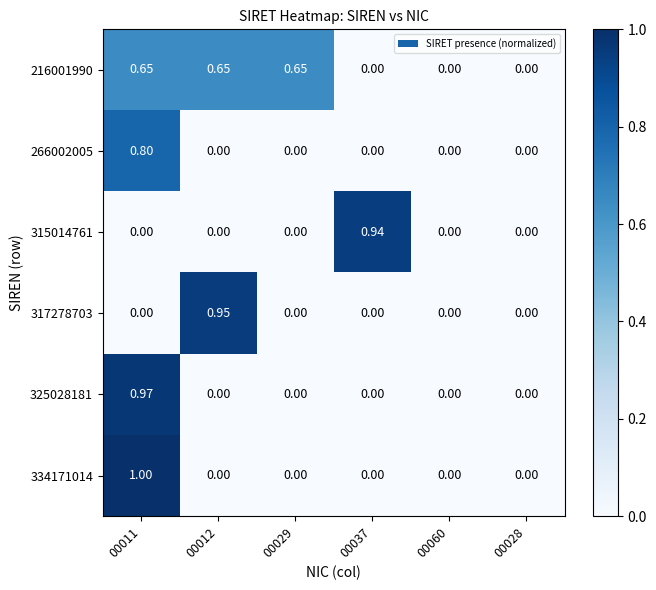

Is the value of 315014761 at 00037 greater than the value of 216001990 at 00037?

Yes